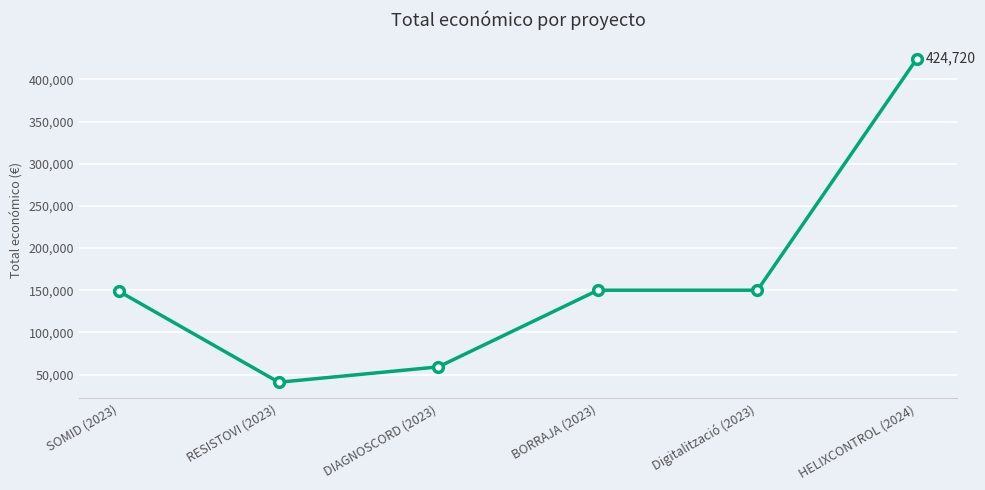

What position from the right is SOMID (2023)?

6